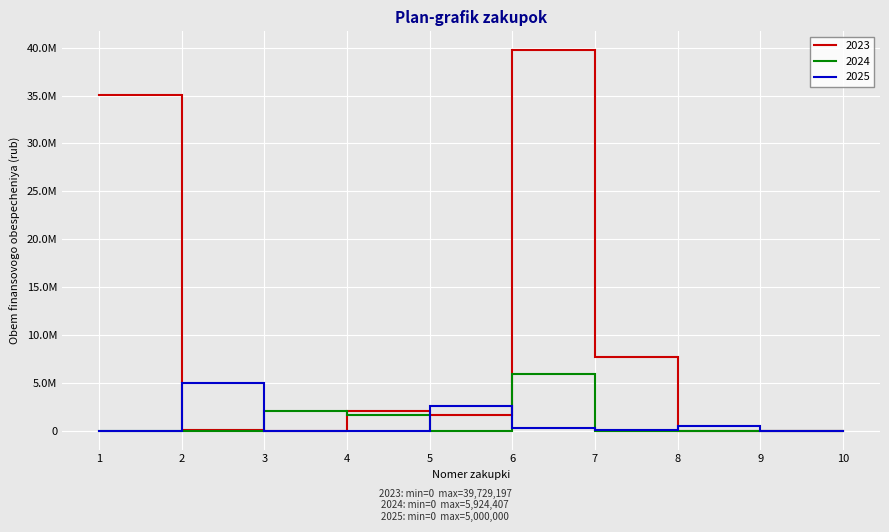

True or false: 2023 has more than 1 interior local peaks.

True